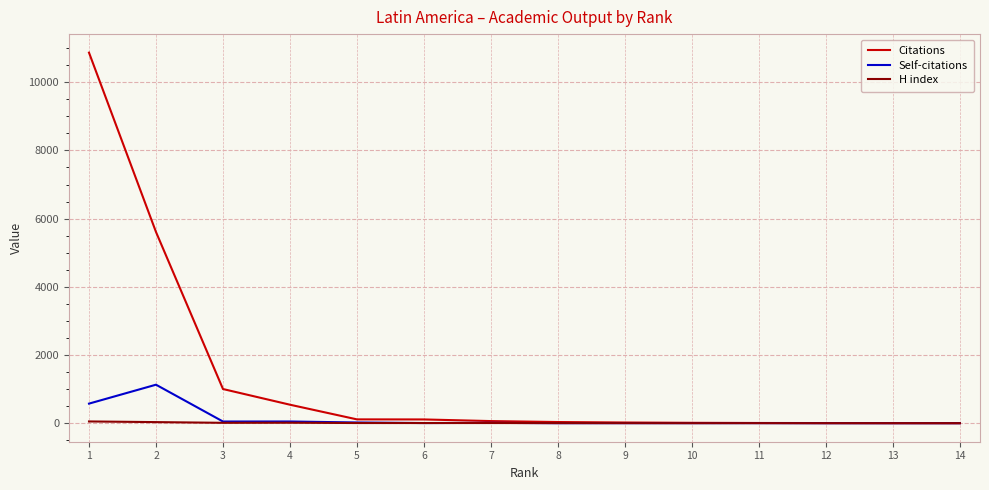

How many lines are shown in the chart?

3